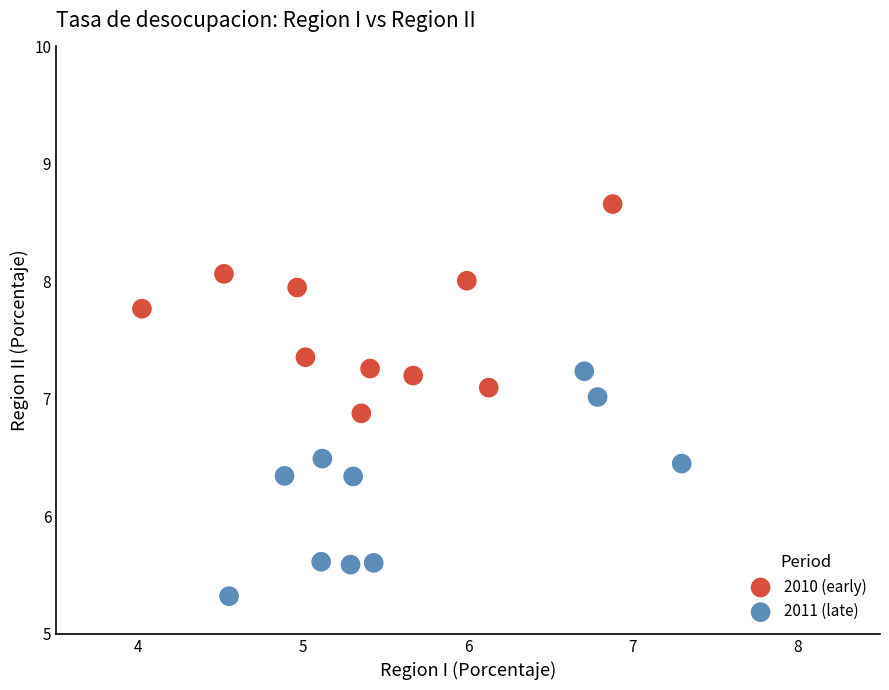

Which series has the largest Y range (max minus min)?

2011 (late)